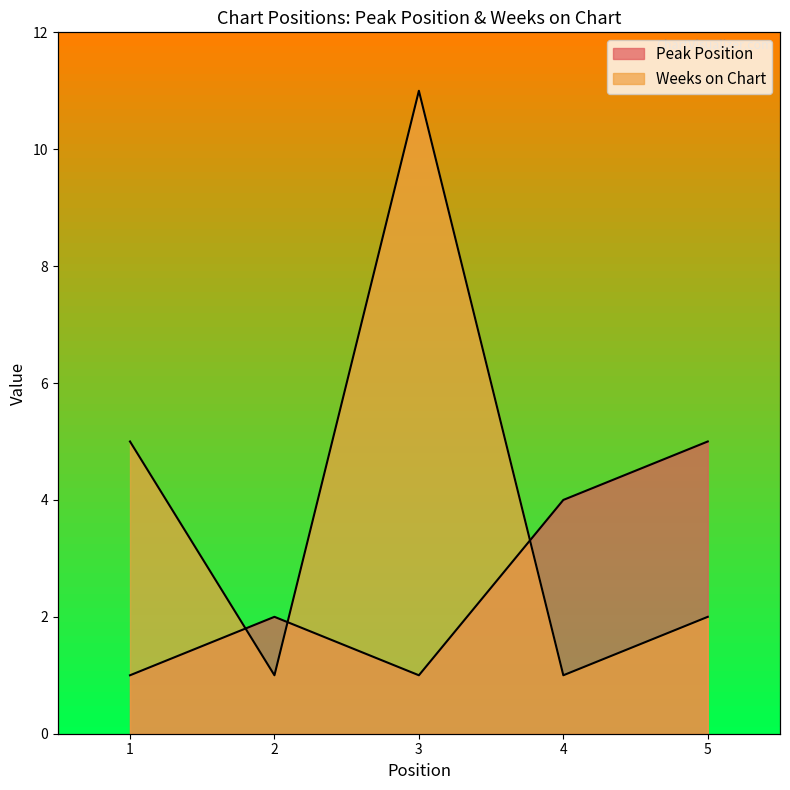

What is the value of the Peak Position point at the 5th from the left?

5